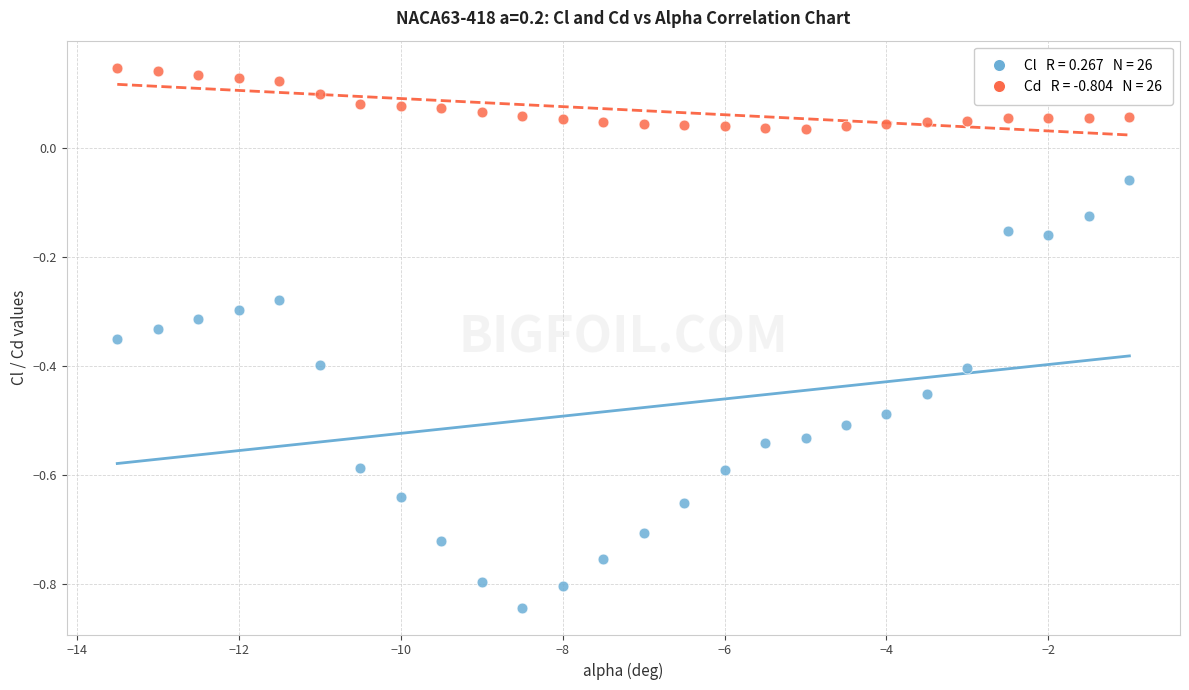

Across all data points, what is the range of Y values (max minus min)?

1.0